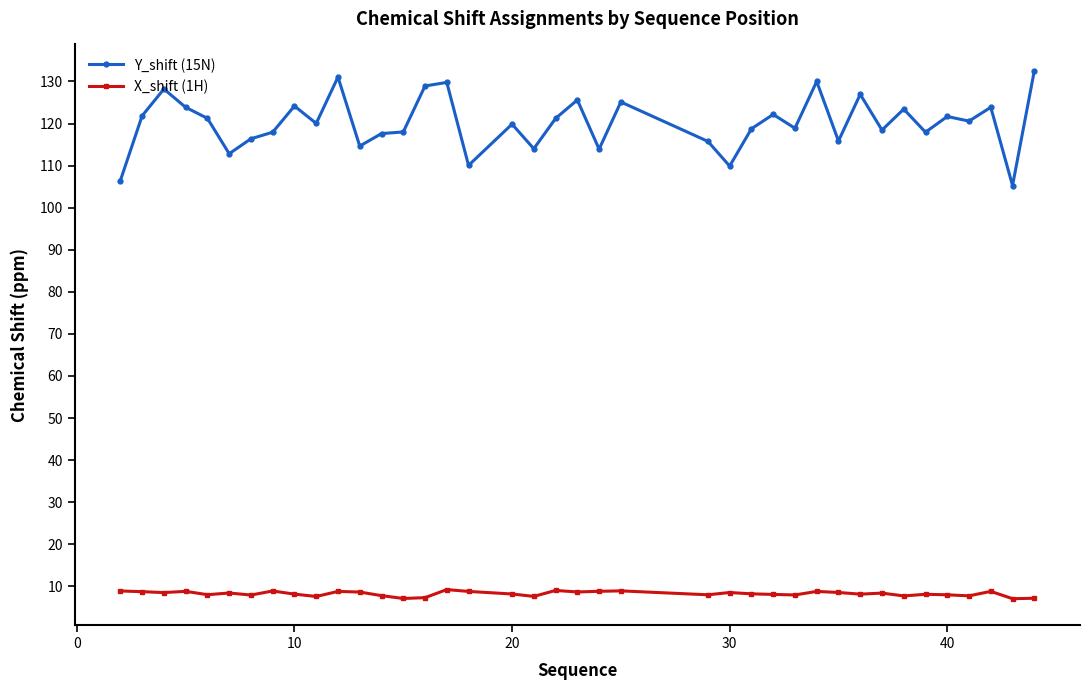

List the series in order of their peak value, highest first.

Y_shift (15N), X_shift (1H)